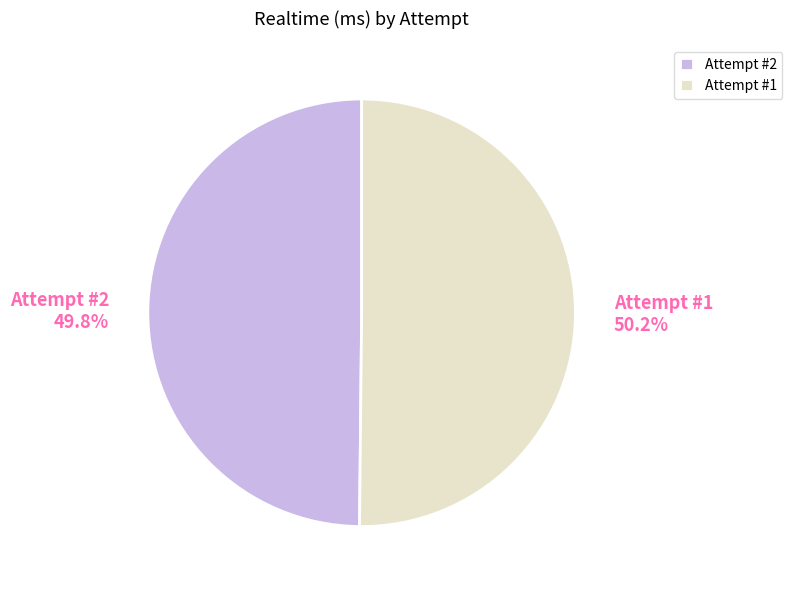

Approximately how many times larger is the value at Attempt #1 compared to Attempt #2?

1.0